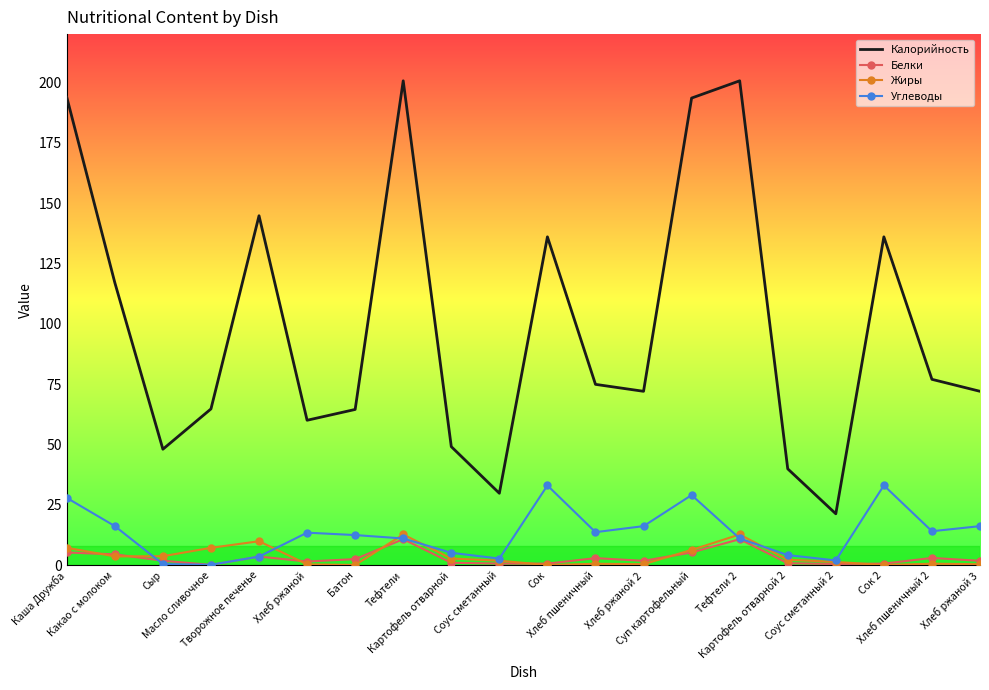

True or false: Калорийность and Углеводы cross at least once.

False